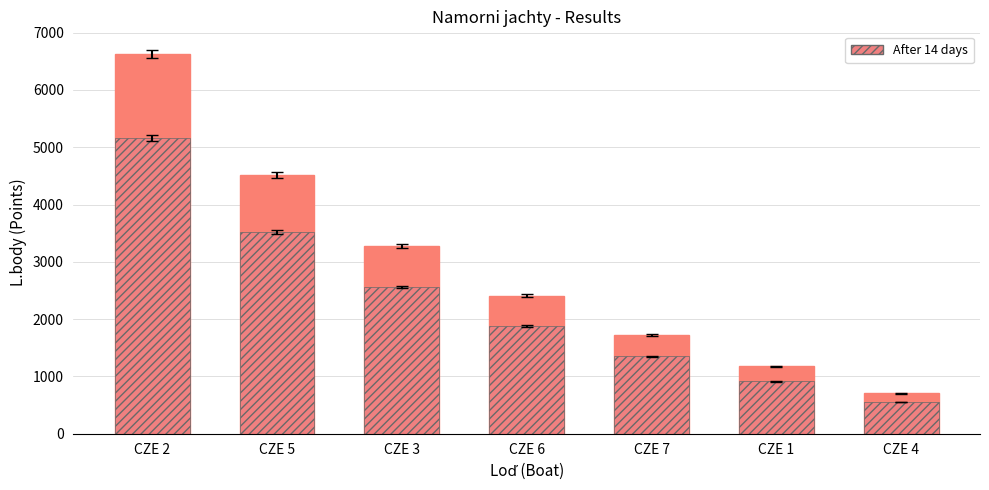

How many series are shown in this chart?

2